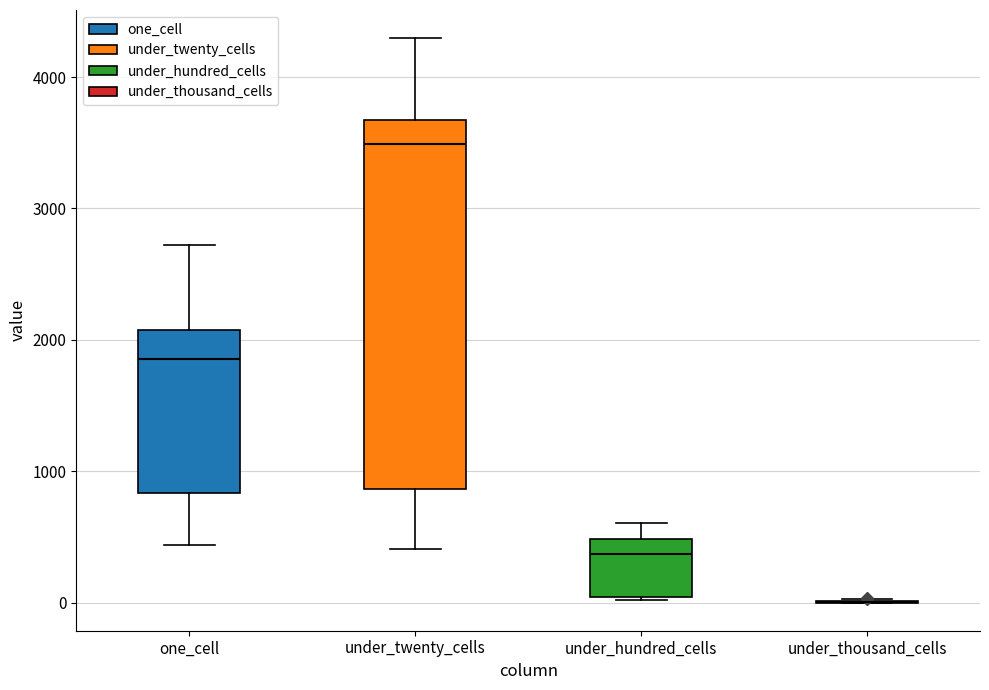

Reading left to right, transcribe this box plot: for each box, give where its median line is, the range the box spans, and where its two whiskers end, as read against the y-axis. The values are not printed on the chart, so give them approximately, as read against the axis.

one_cell: median 1900, box 800 to 2100, whiskers 400 to 2700
under_twenty_cells: median 3500, box 900 to 3700, whiskers 400 to 4300
under_hundred_cells: median 400, box 0 to 500, whiskers 0 to 600
under_thousand_cells: box collapsed to a line at 0, whiskers 0 to 0